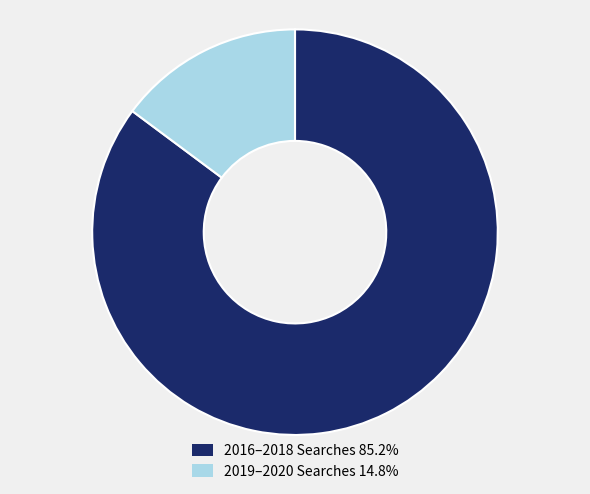

Is there a majority slice in this chart?

Yes